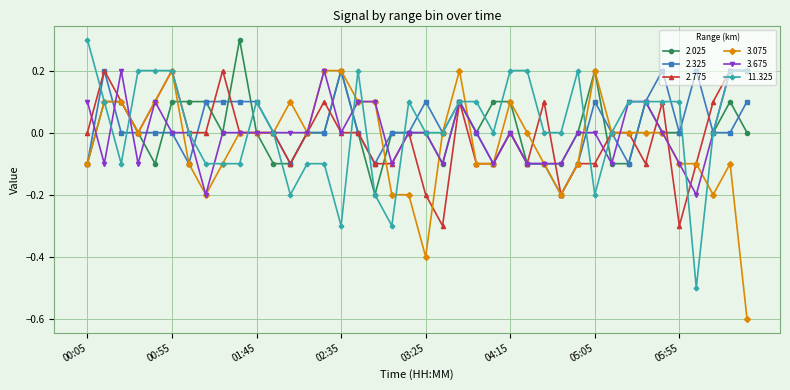

What is the lowest value of the 11.325 series?

-0.5